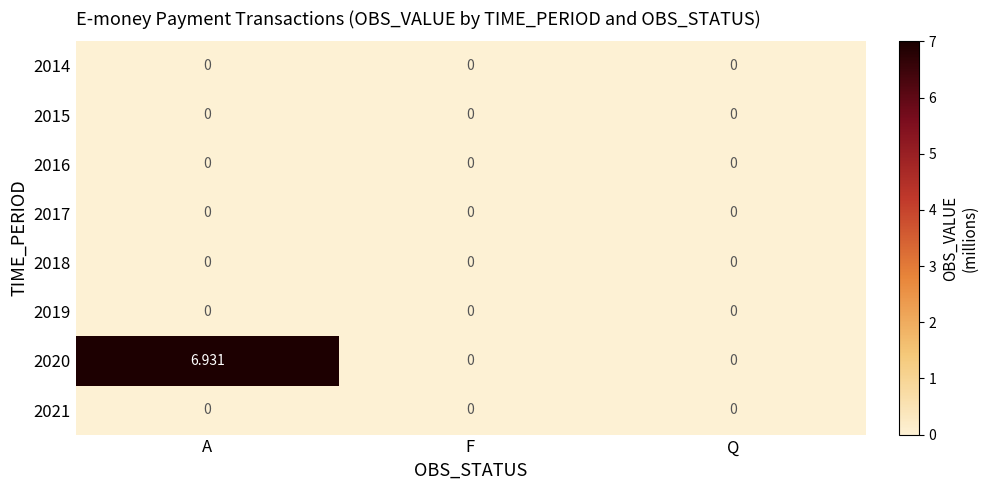

At which category is the sum across all series the highest?

A